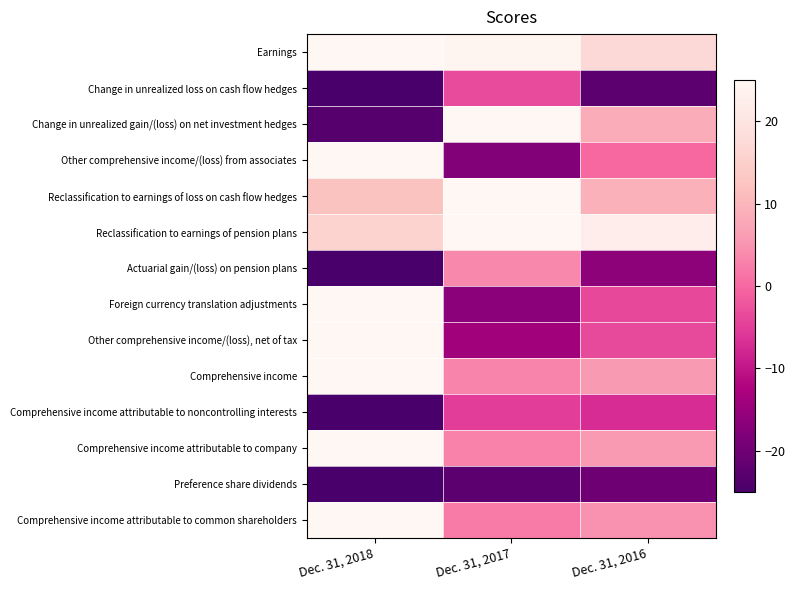

Reading right to left, list all the values displayed in this chart.

Earnings: Dec. 31, 2016=17.3	Dec. 31, 2017=24.5	Dec. 31, 2018=25.0
Change in unrealized loss on cash flow hedges: Dec. 31, 2016=-22.5	Dec. 31, 2017=-3.4	Dec. 31, 2018=-25.0
Change in unrealized gain/(loss) on net investment hedges: Dec. 31, 2016=8.5	Dec. 31, 2017=25.0	Dec. 31, 2018=-23.4
Other comprehensive income/(loss) from associates: Dec. 31, 2016=0.0	Dec. 31, 2017=-17.8	Dec. 31, 2018=25.0
Reclassification to earnings of loss on cash flow hedges: Dec. 31, 2016=9.3	Dec. 31, 2017=25.0	Dec. 31, 2018=12.1
Reclassification to earnings of pension plans: Dec. 31, 2016=22.4	Dec. 31, 2017=25.0	Dec. 31, 2018=15.8
Actuarial gain/(loss) on pension plans: Dec. 31, 2016=-16.3	Dec. 31, 2017=3.8	Dec. 31, 2018=-25.0
Foreign currency translation adjustments: Dec. 31, 2016=-3.9	Dec. 31, 2017=-16.6	Dec. 31, 2018=25.0
Other comprehensive income/(loss), net of tax: Dec. 31, 2016=-3.5	Dec. 31, 2017=-13.8	Dec. 31, 2018=25.0
Comprehensive income: Dec. 31, 2016=5.8	Dec. 31, 2017=3.3	Dec. 31, 2018=25.0
Comprehensive income attributable to noncontrolling interests: Dec. 31, 2016=-7.1	Dec. 31, 2017=-5.0	Dec. 31, 2018=-25.0
Comprehensive income attributable to company: Dec. 31, 2016=5.6	Dec. 31, 2017=3.1	Dec. 31, 2018=25.0
Preference share dividends: Dec. 31, 2016=-20.0	Dec. 31, 2017=-22.5	Dec. 31, 2018=-25.0
Comprehensive income attributable to common shareholders: Dec. 31, 2016=4.8	Dec. 31, 2017=2.0	Dec. 31, 2018=25.0